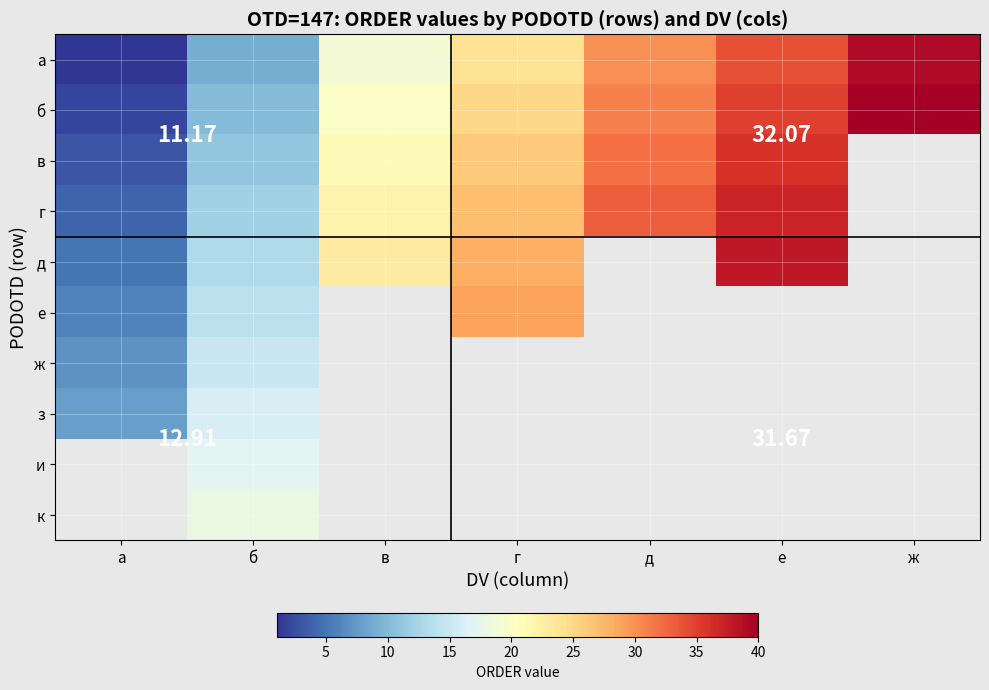

At which label is з closest to 12?

а